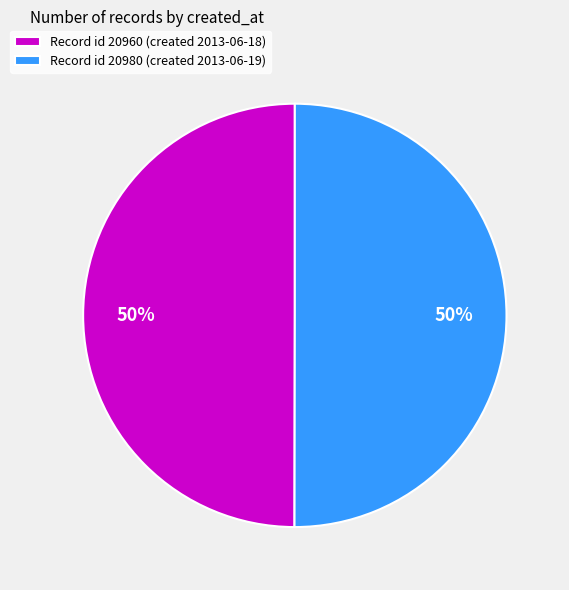

What is the ratio of the value at Record id 20960 (created 2013-06-18) to the value at Record id 20980 (created 2013-06-19)?

1.0